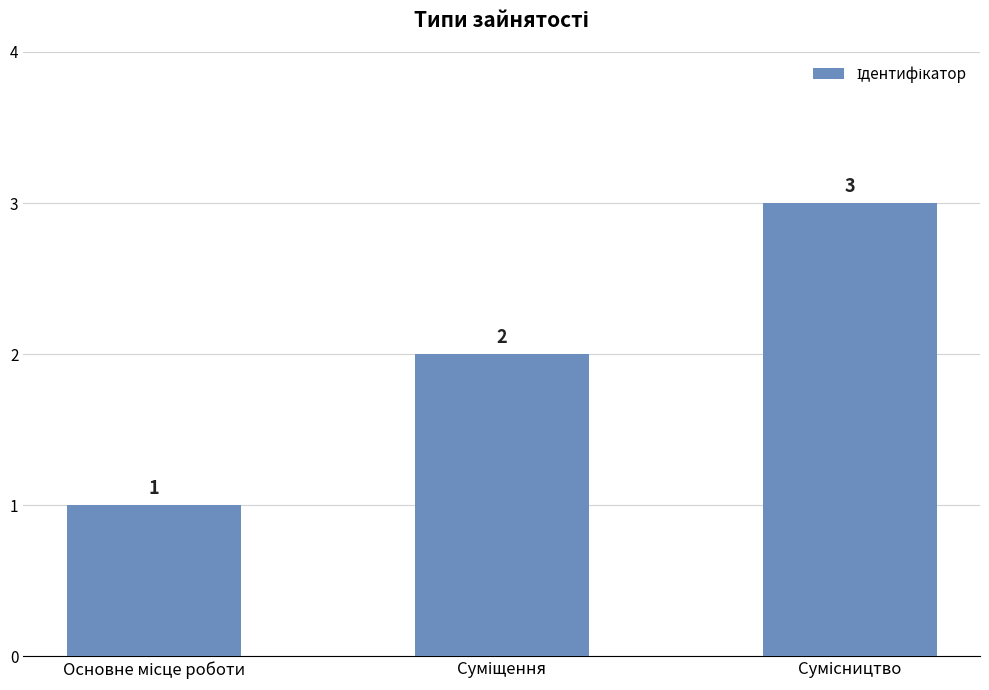

How many categories are shown in the chart?

3